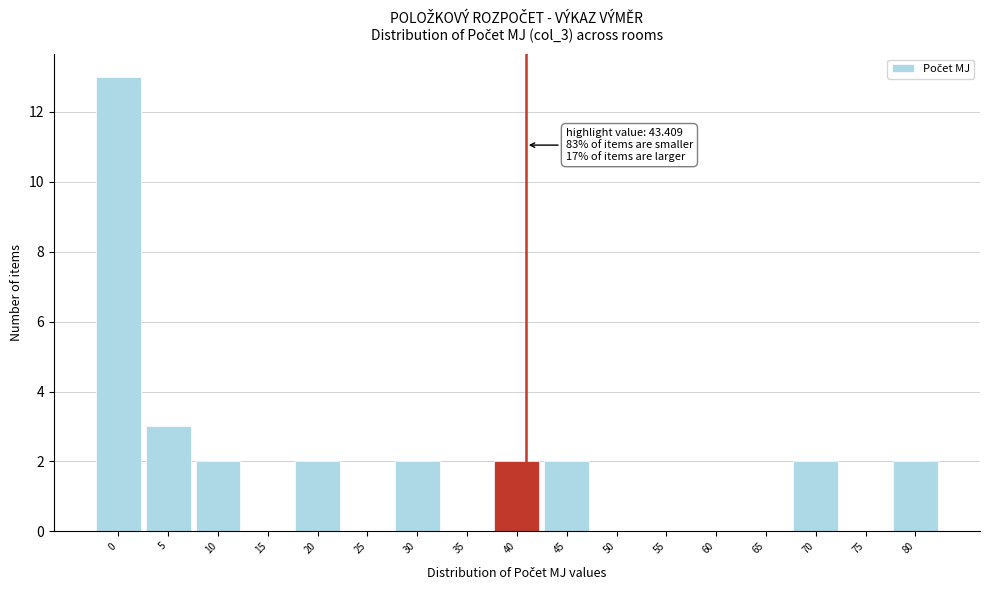

Reading right to left, transcribe all the data shown in this chart.

80=2	75=0	70=2	65=0	60=0	55=0	50=0	45=2	40=2	35=0	30=2	25=0	20=2	15=0	10=2	5=3	0=13